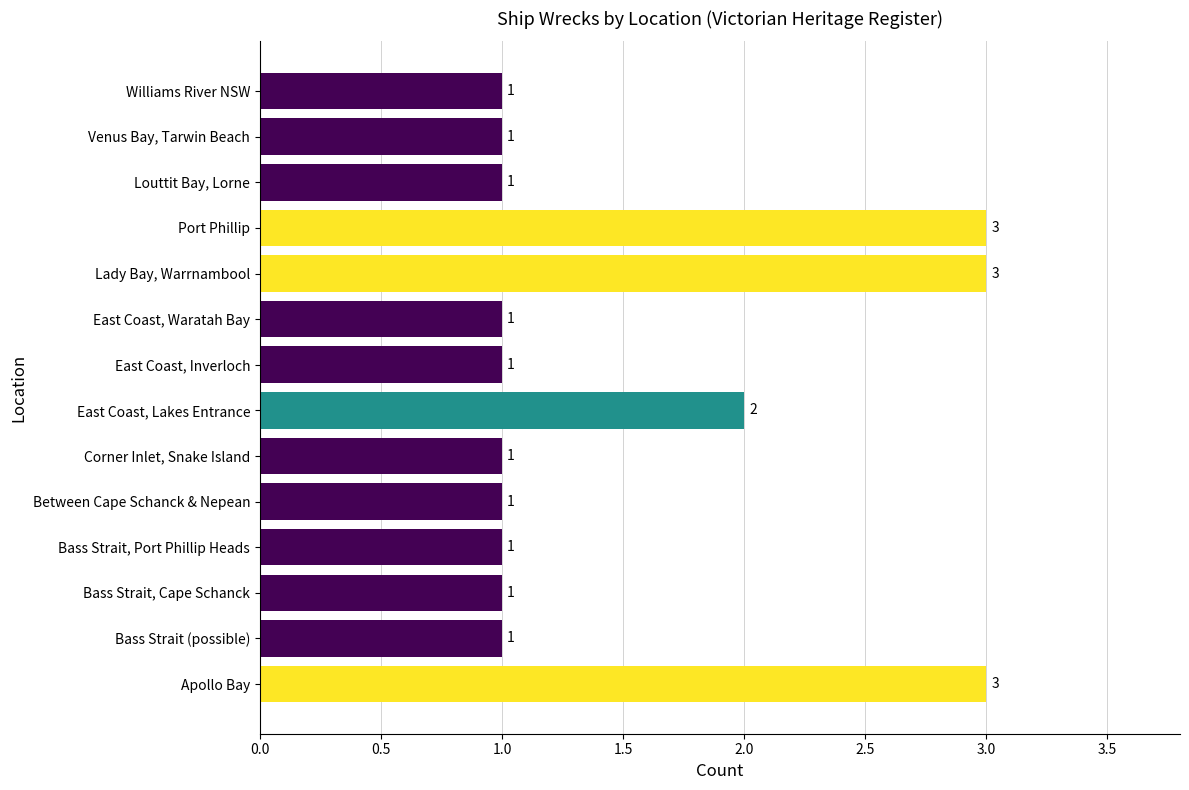

Approximately how many times larger is the value at Lady Bay, Warrnambool compared to Port Phillip?

1.0